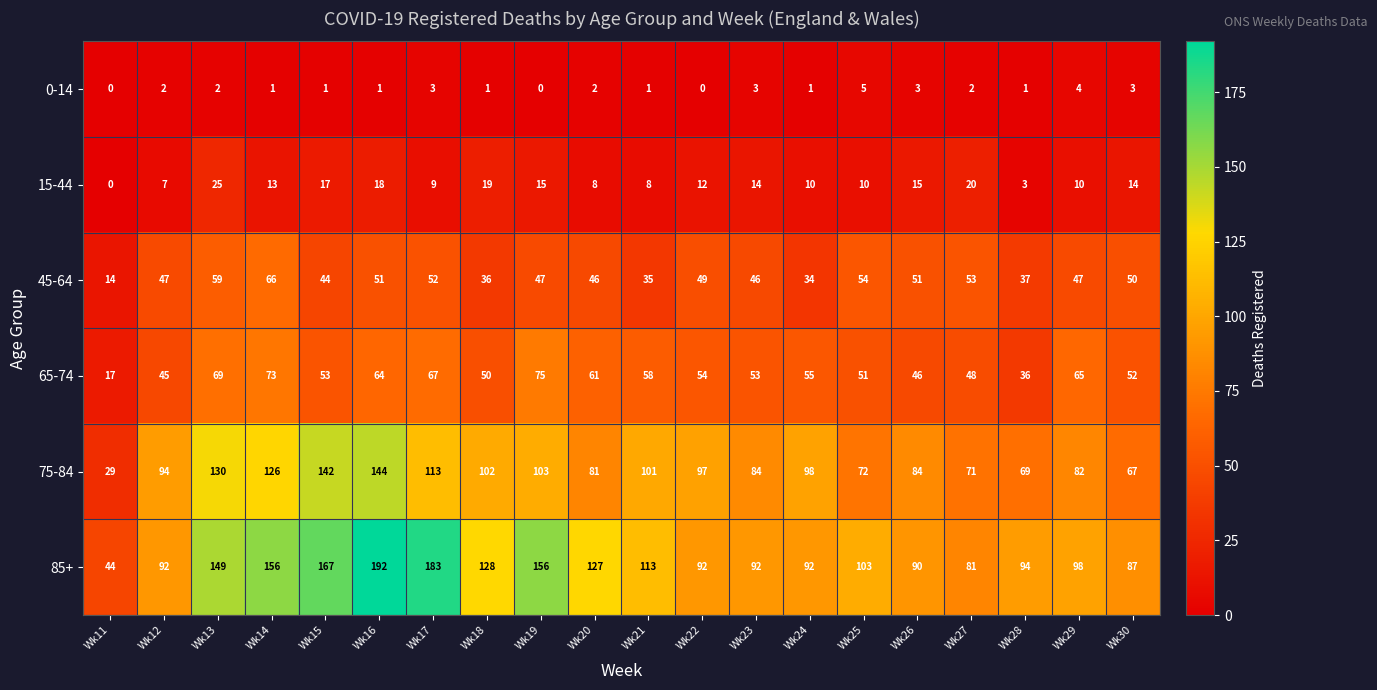

Which series has the largest range (max minus min)?

85+